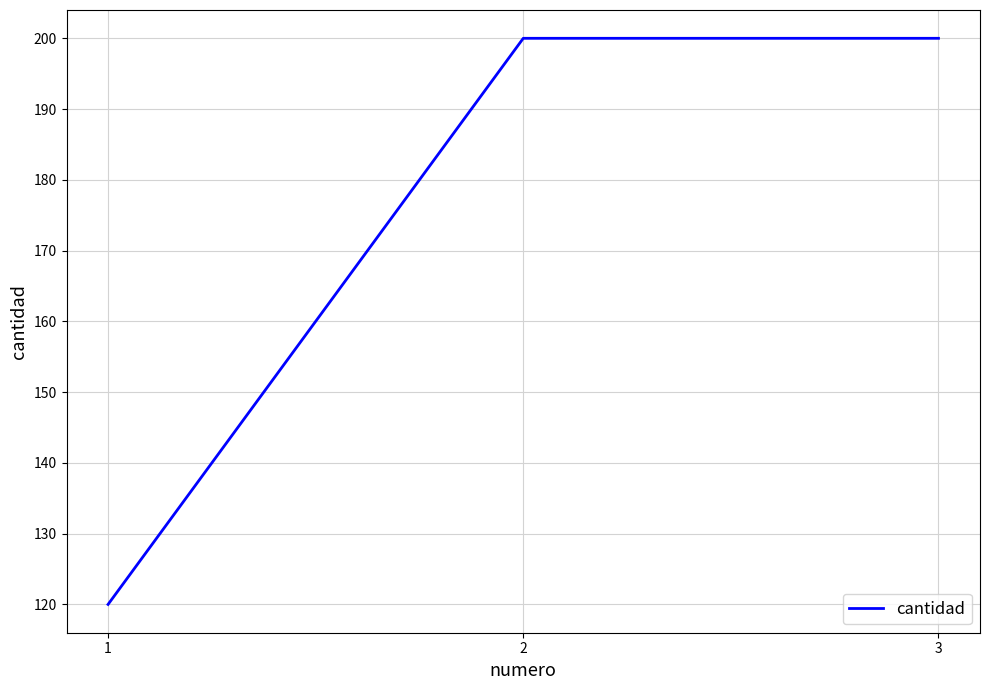

Reading left to right, extract all data points from this chart.

1=120	2=200	3=200